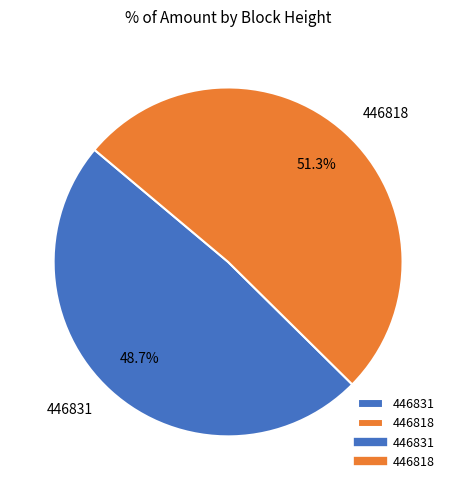

What portion of the pie excludes 446831?

51.3%